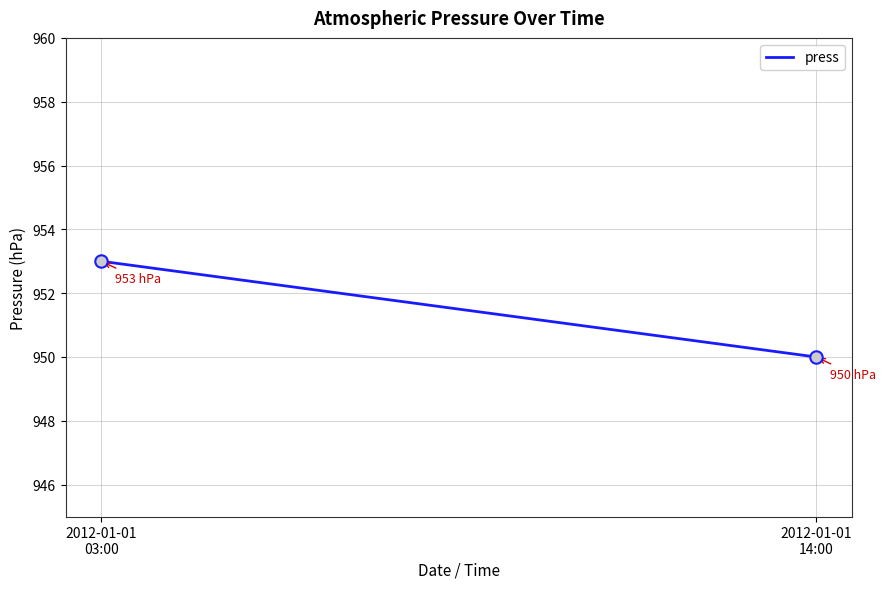

What Y value in the scatter plot is closest to 951?

950